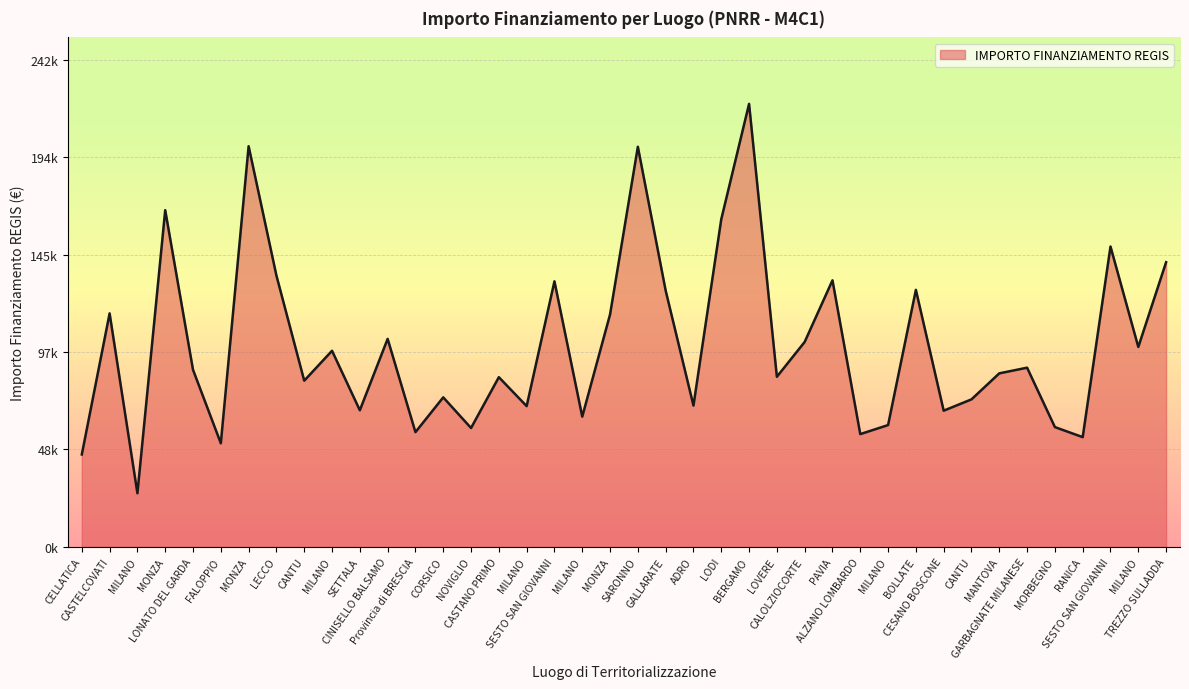

Is it true that the value at CELLATICA is 65927.2?

False